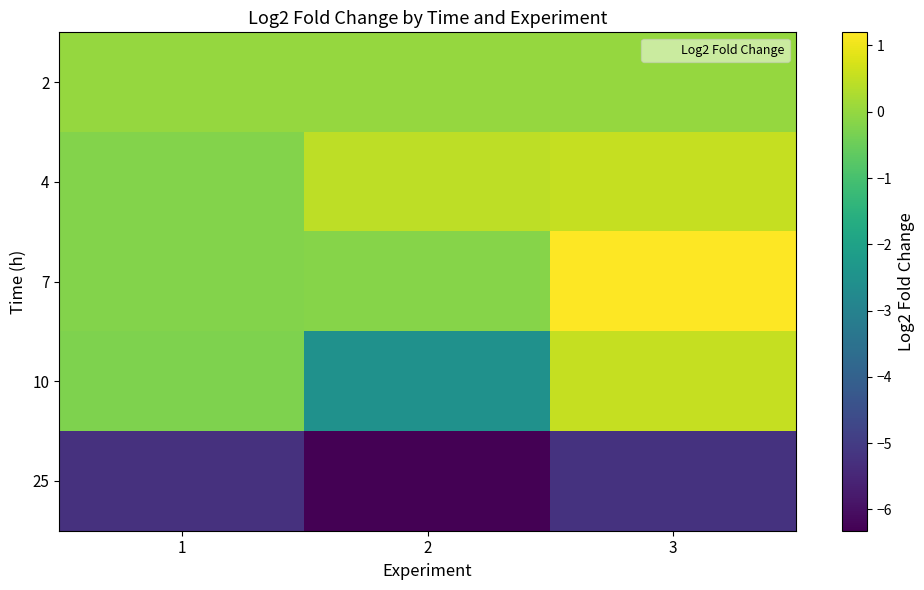

At how many categories does at least one series exceed 0?

2